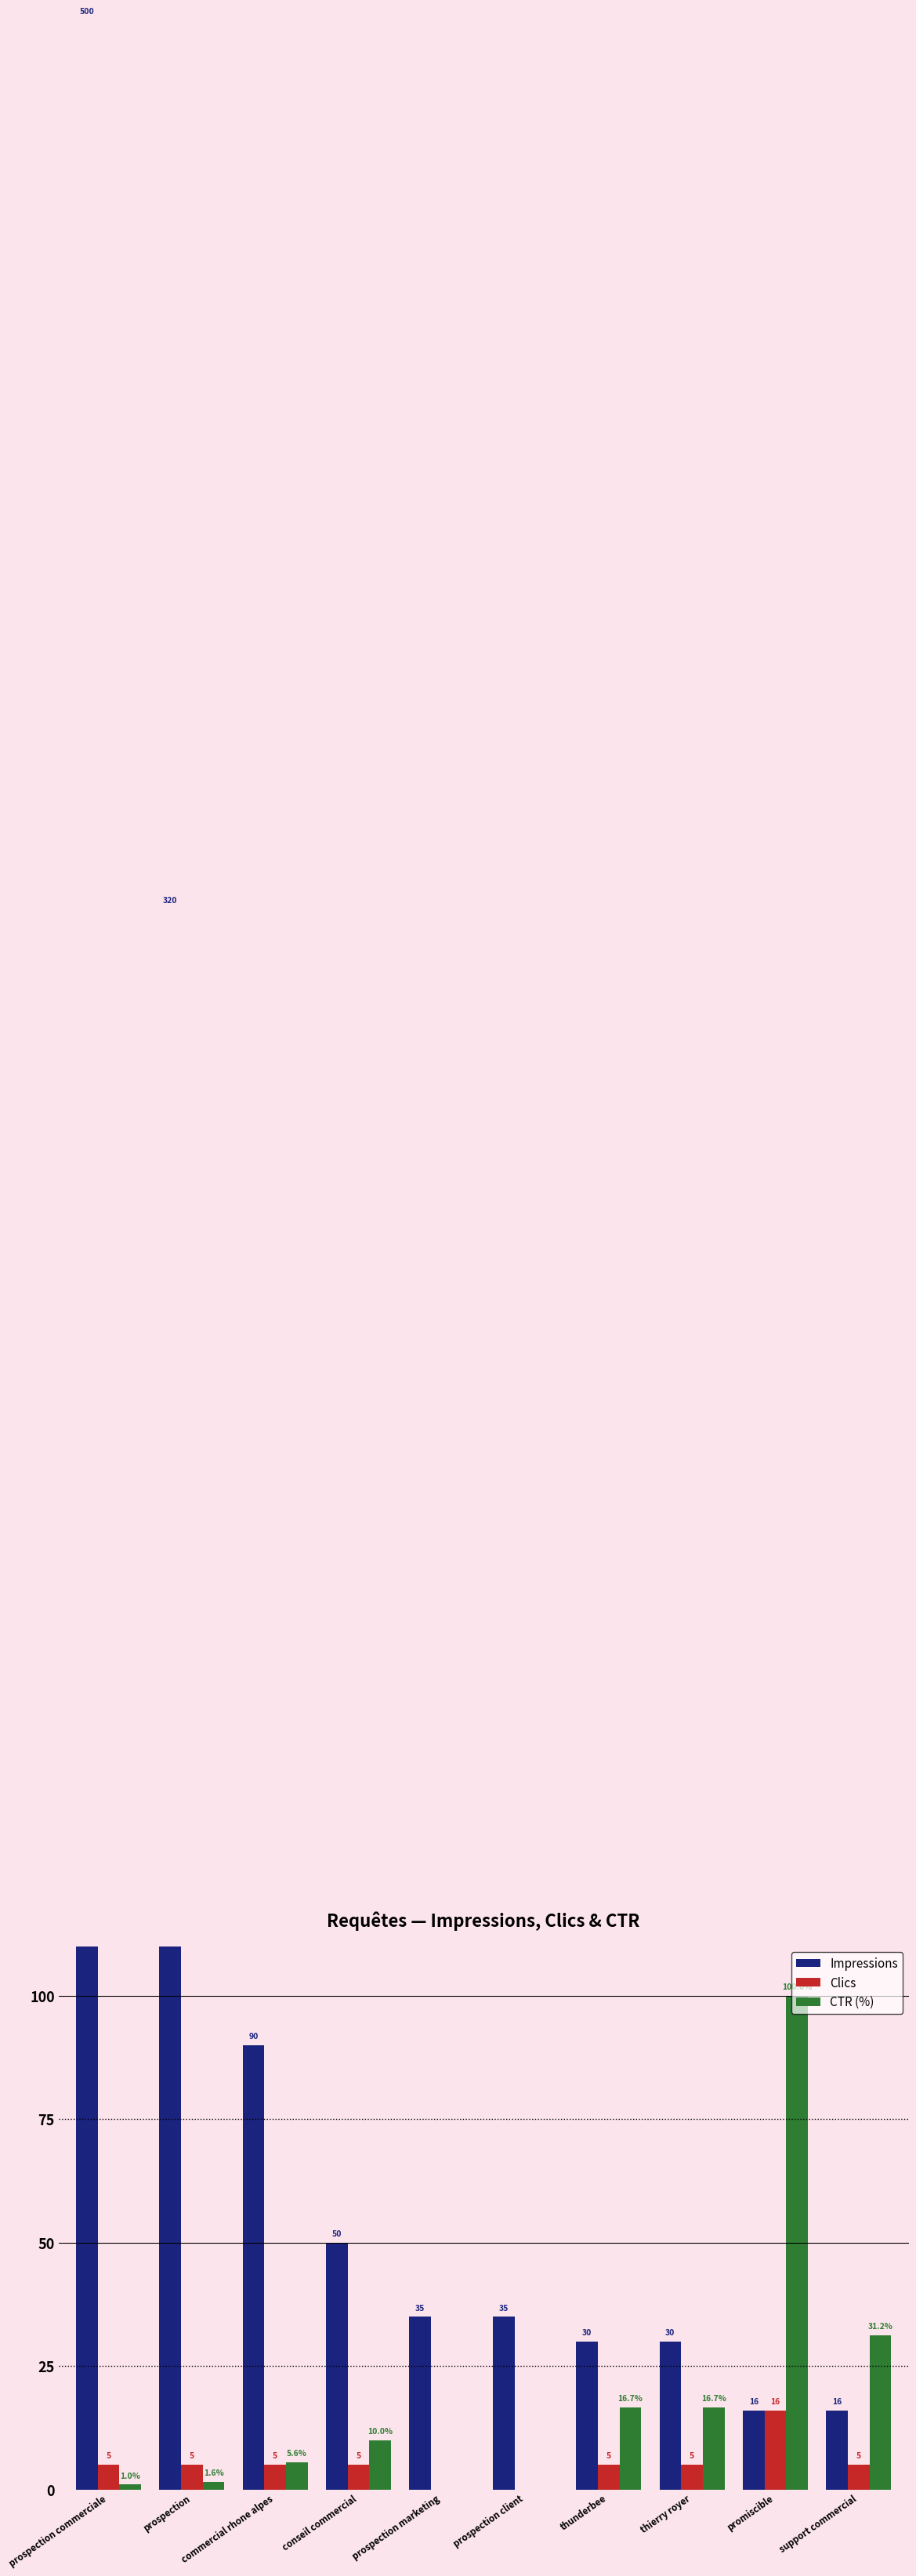

What are all the series names shown in the legend?

Impressions, Clics, CTR (%)